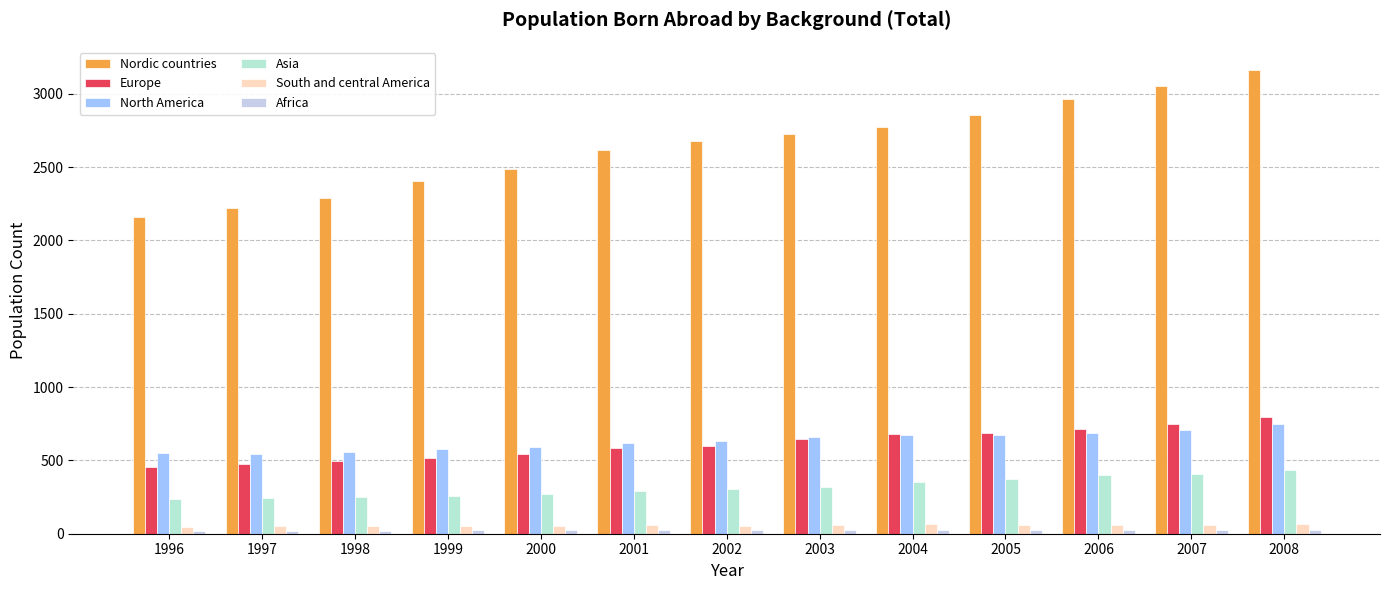

True or false: Africa has a value of 26 at 2008.

True